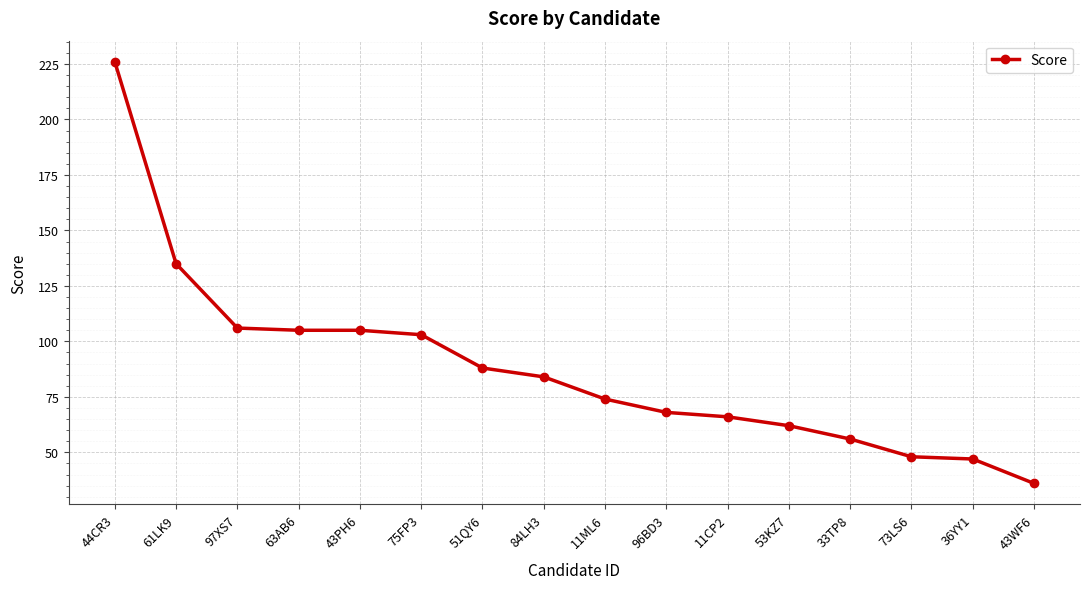

What is the label of the 13th point from the right?

63AB6